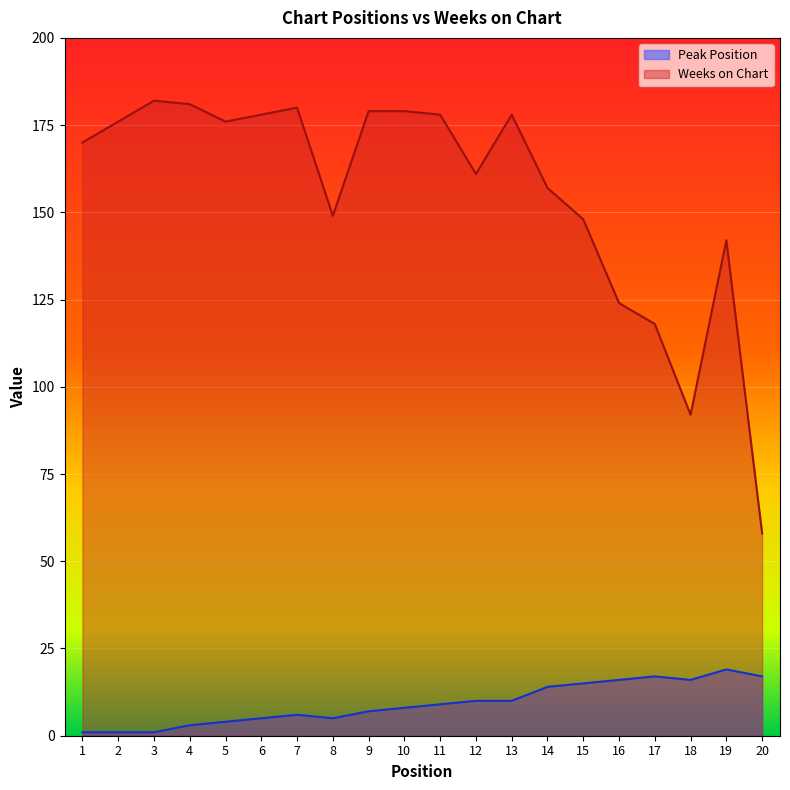

True or false: Weeks on Chart and Peak Position cross at least once.

False